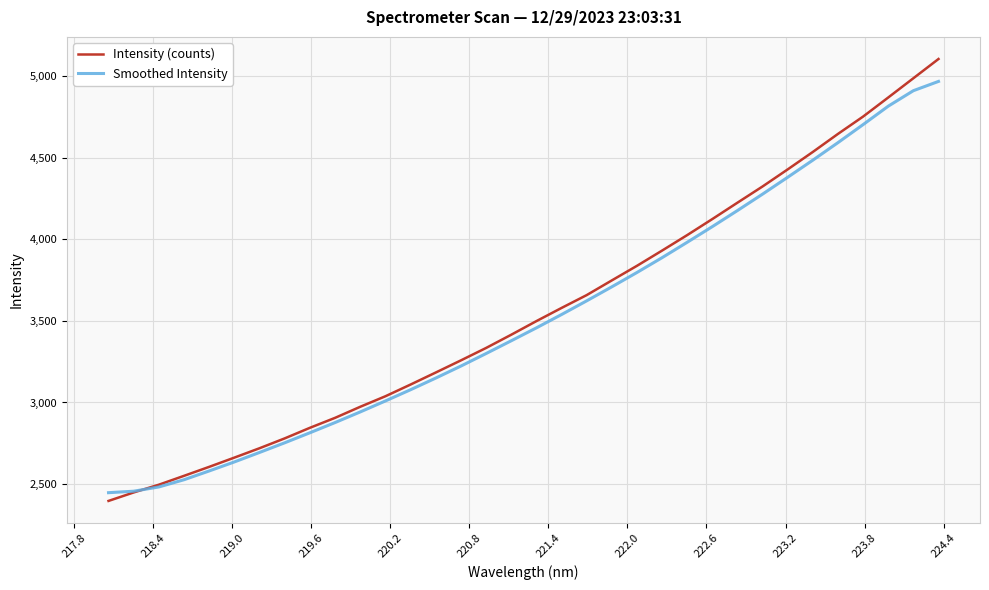

Rank the series by their maximum value, from lowest to highest.

Smoothed Intensity, Intensity (counts)